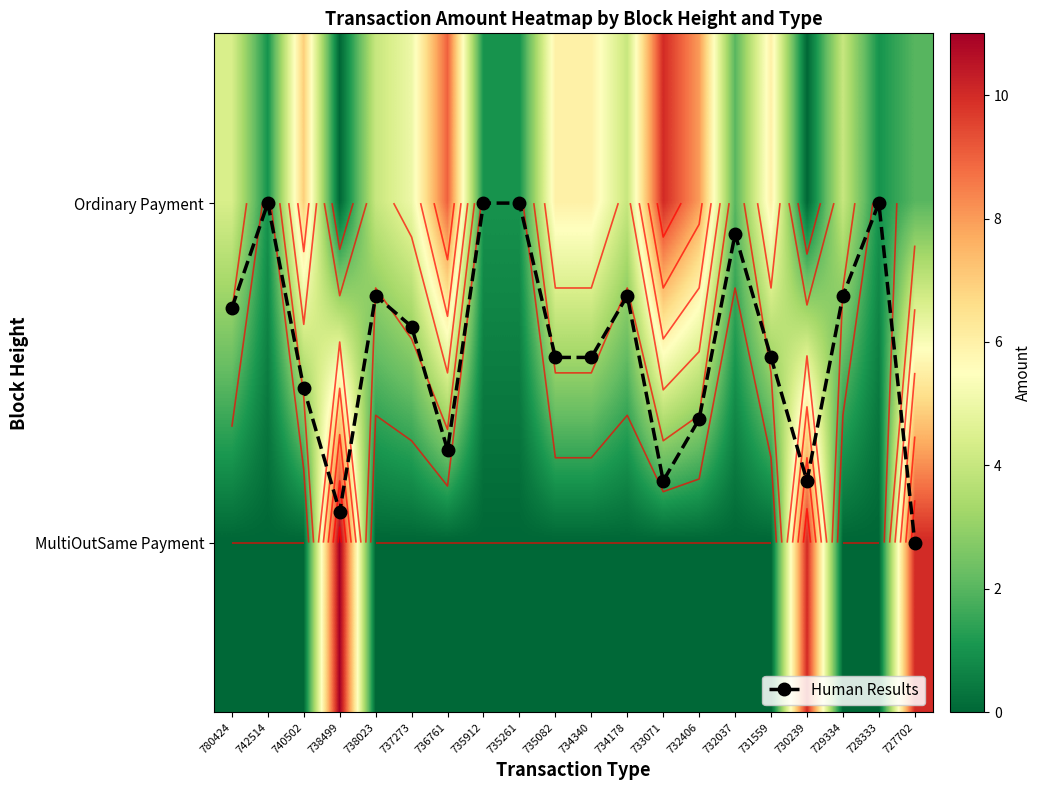

Which series has the largest range (max minus min)?

MultiOutSame Payment